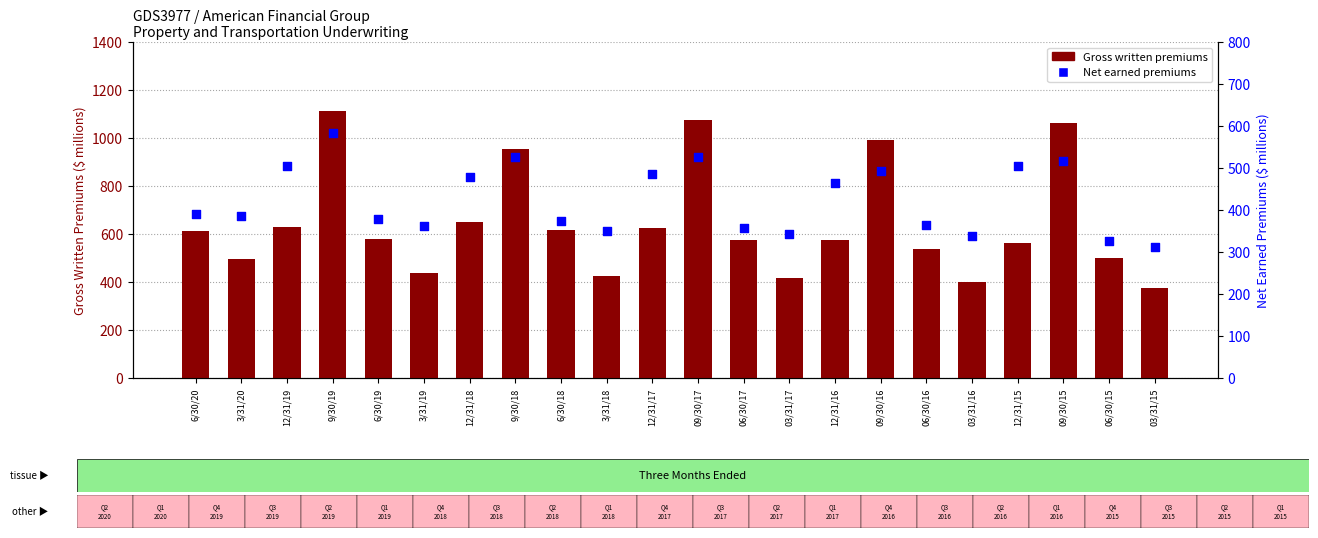

What are all the series names shown in the legend?

Gross written premiums, Net earned premiums